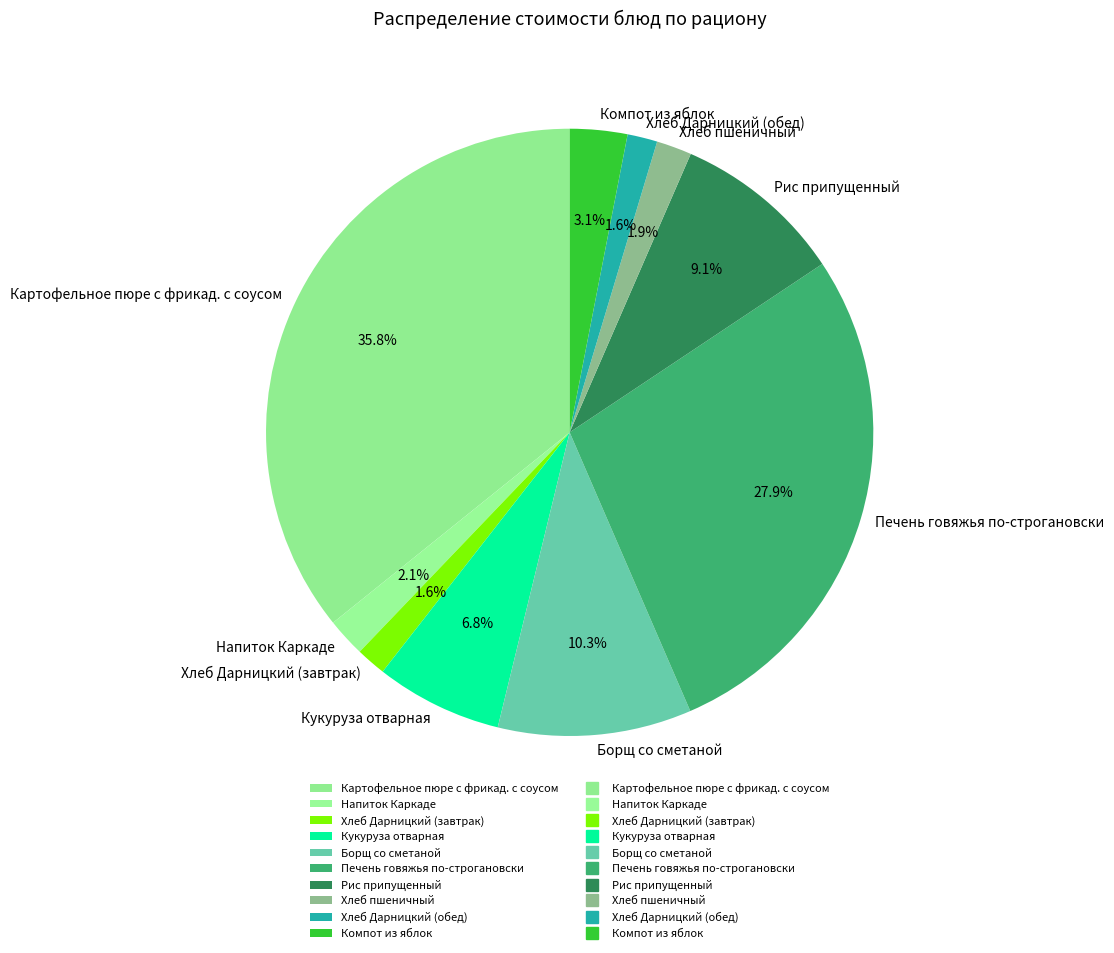

To the nearest percent, what percentage of the pie is Рис припущенный?

9%